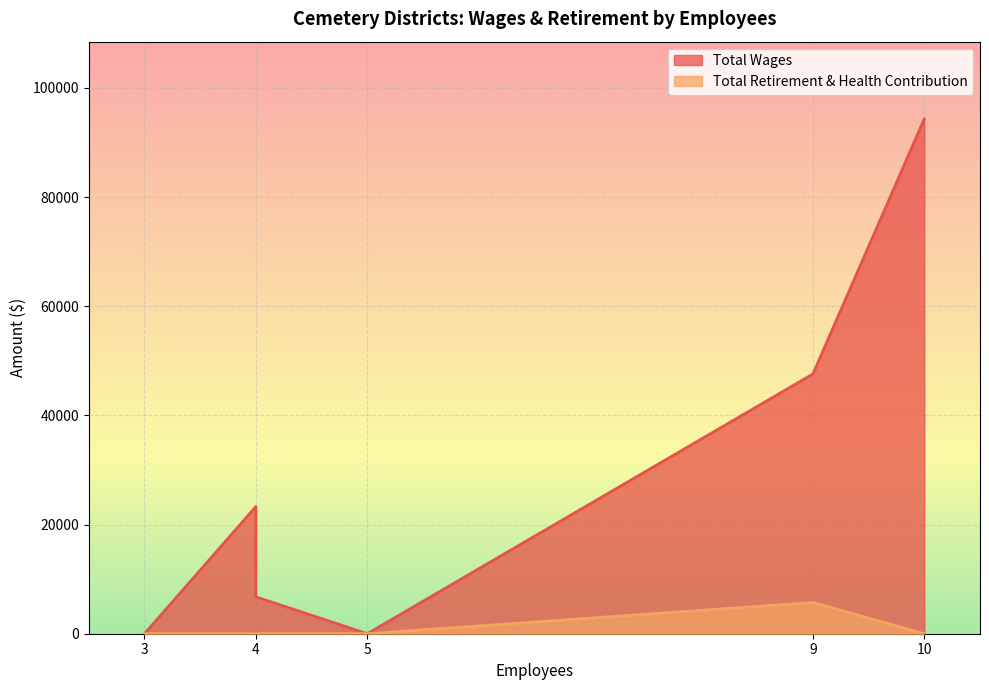

True or false: Total Retirement & Health Contribution and Total Wages intersect in this chart.

False